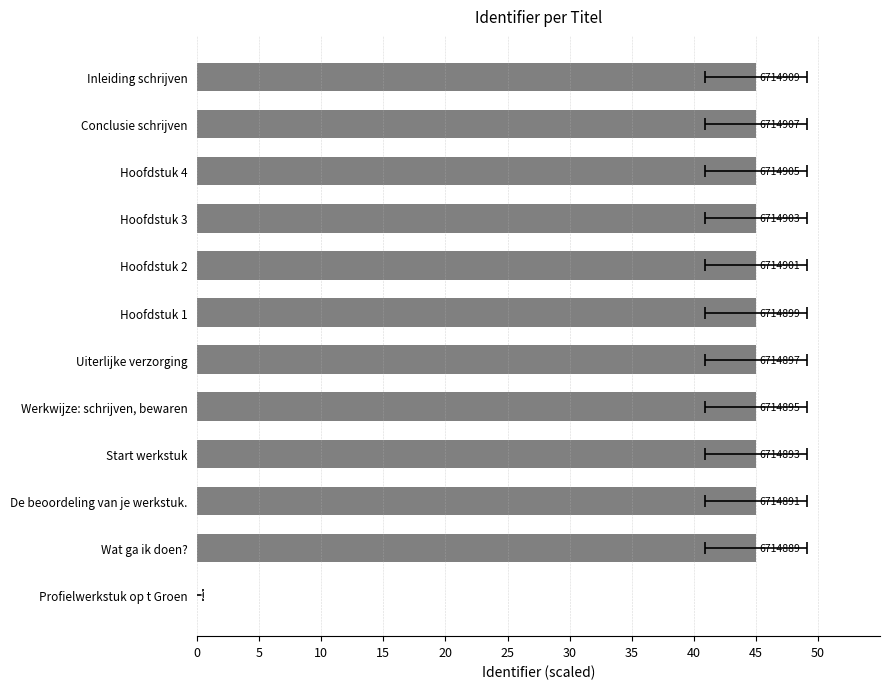

The chart shows a value of 45 at 5. True or false?

True